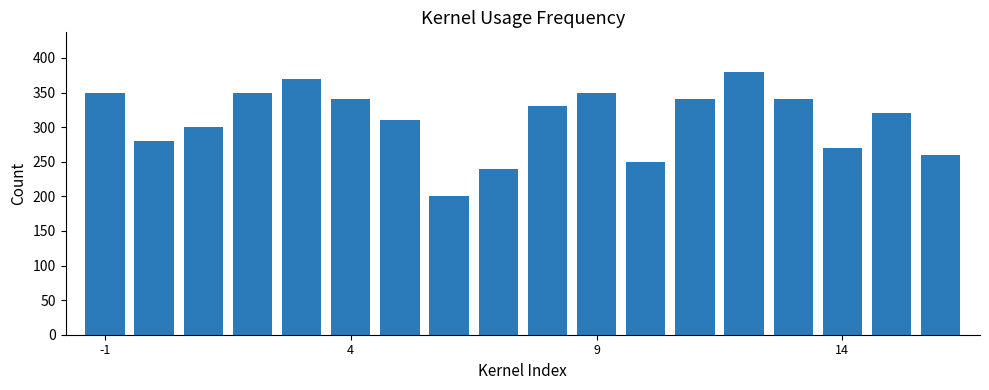

What is the difference between the maximum and minimum values?

180